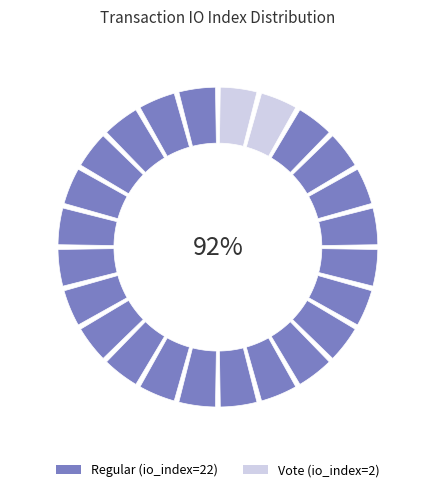

What is the change in value from Regular to Vote?

-20